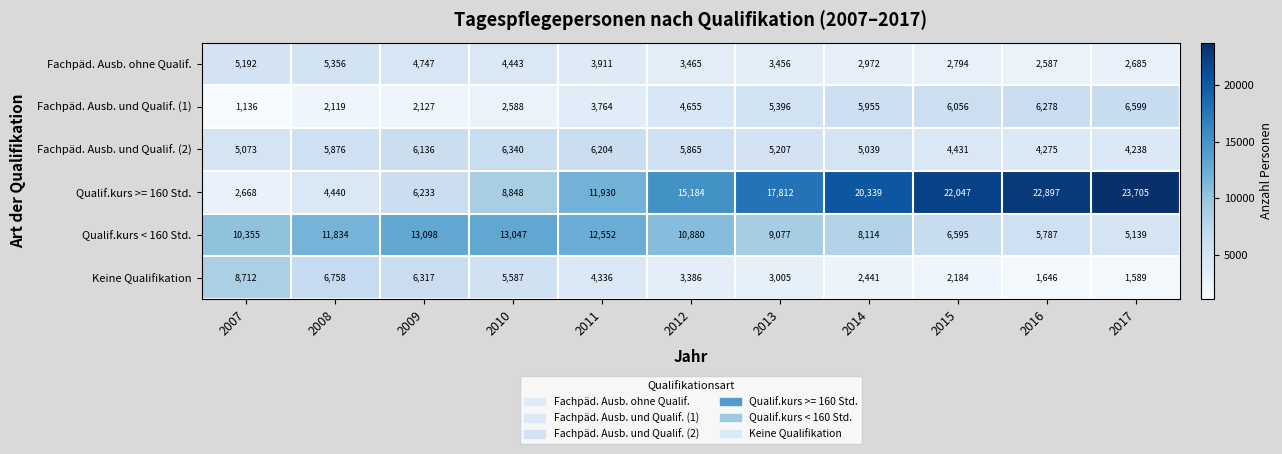

What is the difference between the maximum and minimum values in the Fachpäd. Ausb. und Qualif. (2) series?

2102